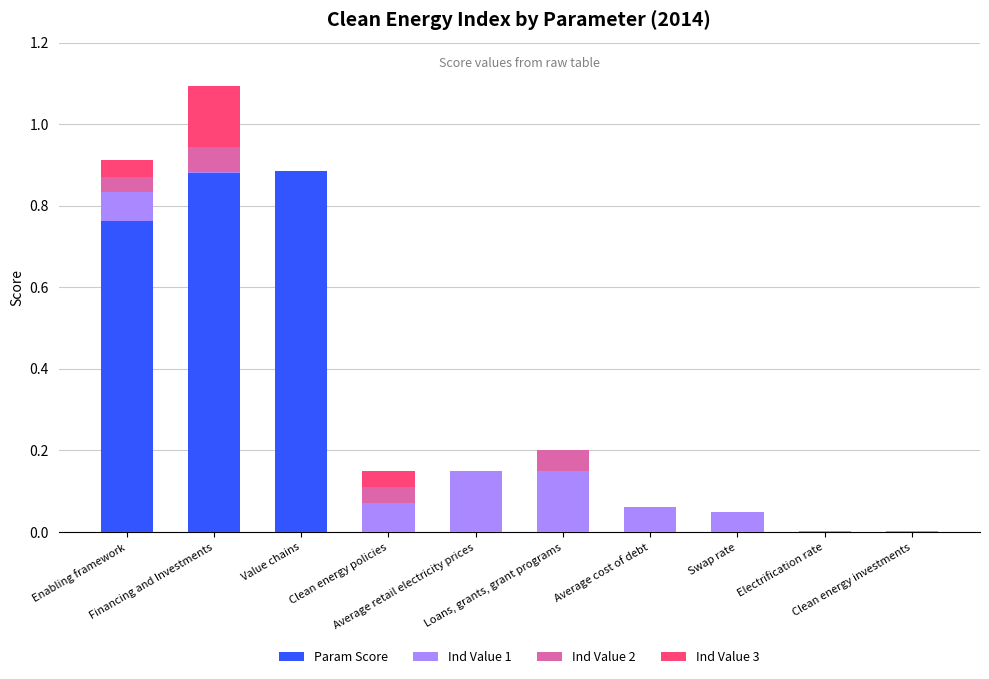

Count the Param Score values in the range 0 to 1.

10